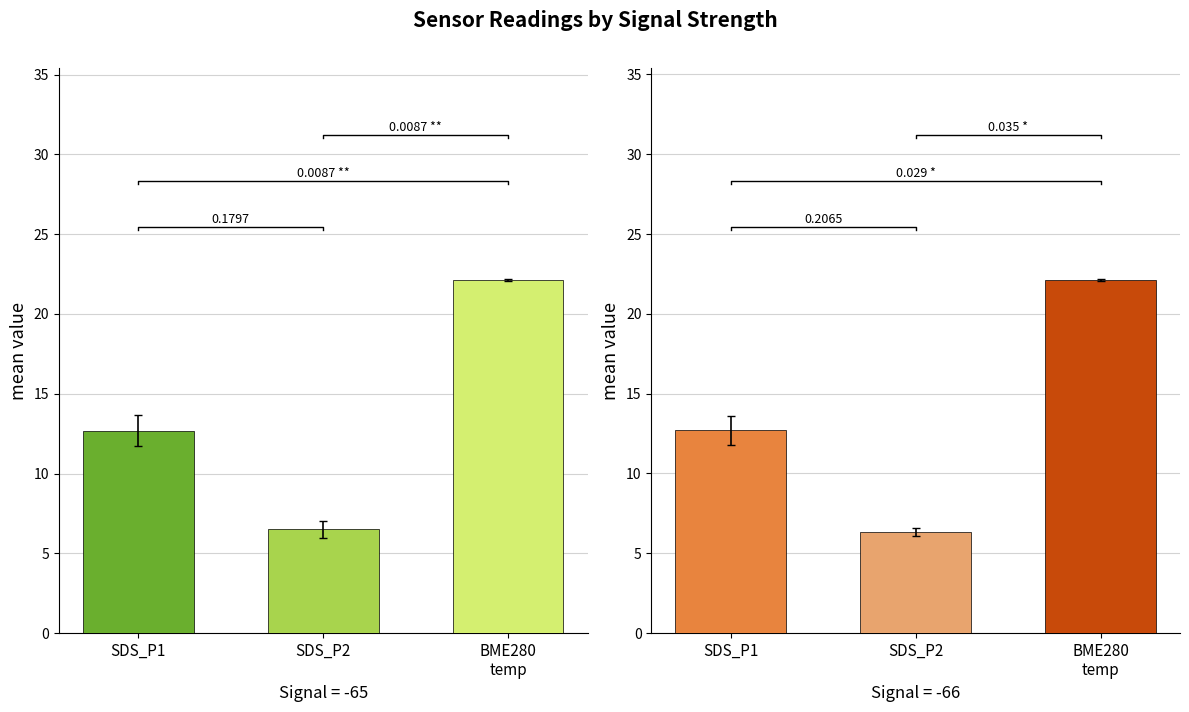

What is the difference between the BME280_temperature values at 2 and 12?

0.1